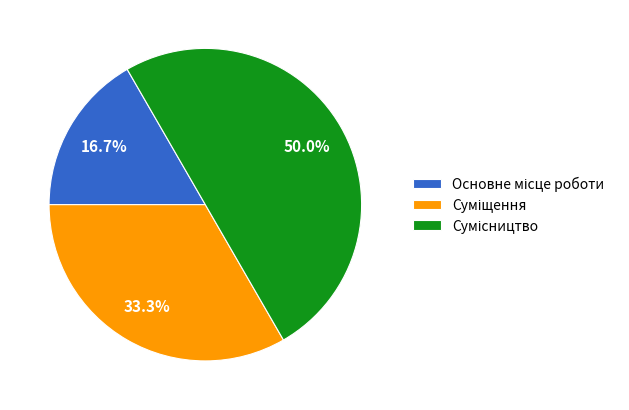

What percentage is the Суміщення slice, to the nearest percent?

33%